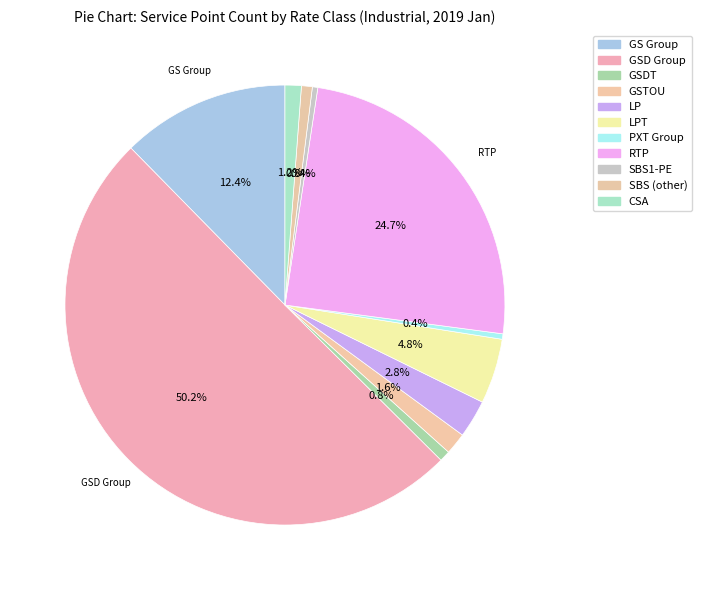

Rank the categories by value from lowest to highest.

PXT Group, SBS1-PE, GSDT, SBS (other), CSA, GSTOU, LP, LPT, GS Group, RTP, GSD Group